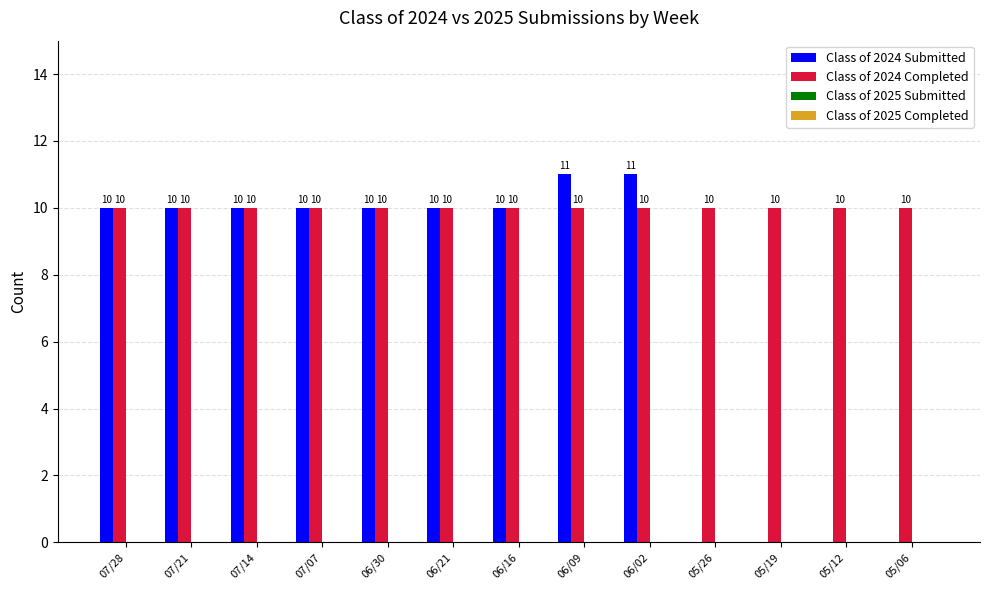

How many groups of bars are there?

13